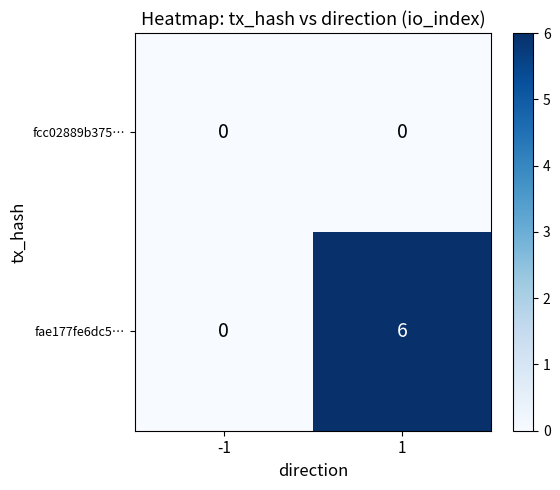

What is the difference between the highest and lowest values at 1?

6